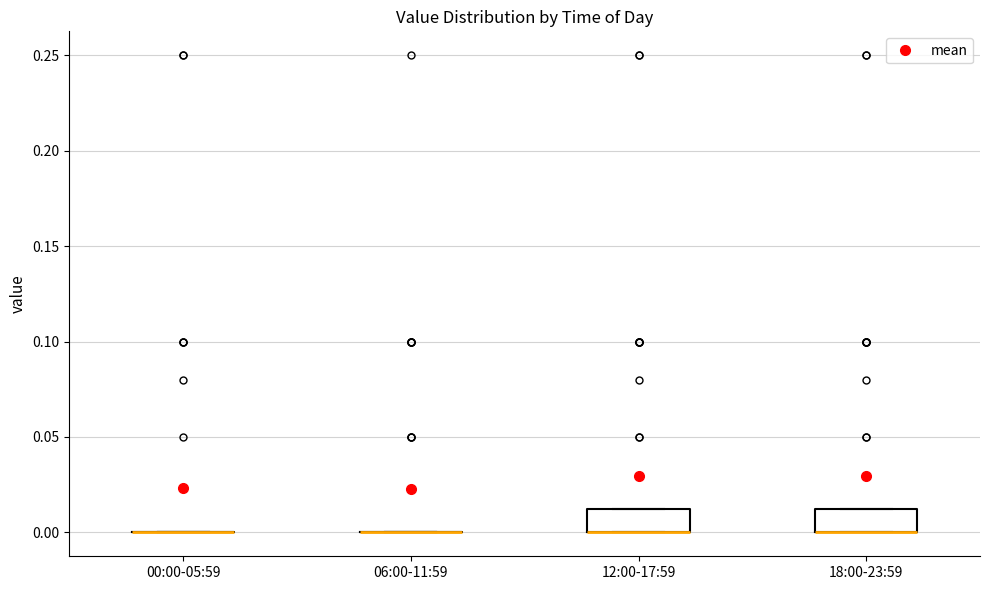

Where is the lower edge of the box for 18:00-23:59 on the y-axis? The values are not printed on the chart, so give them approximately, as read against the axis.

0.000